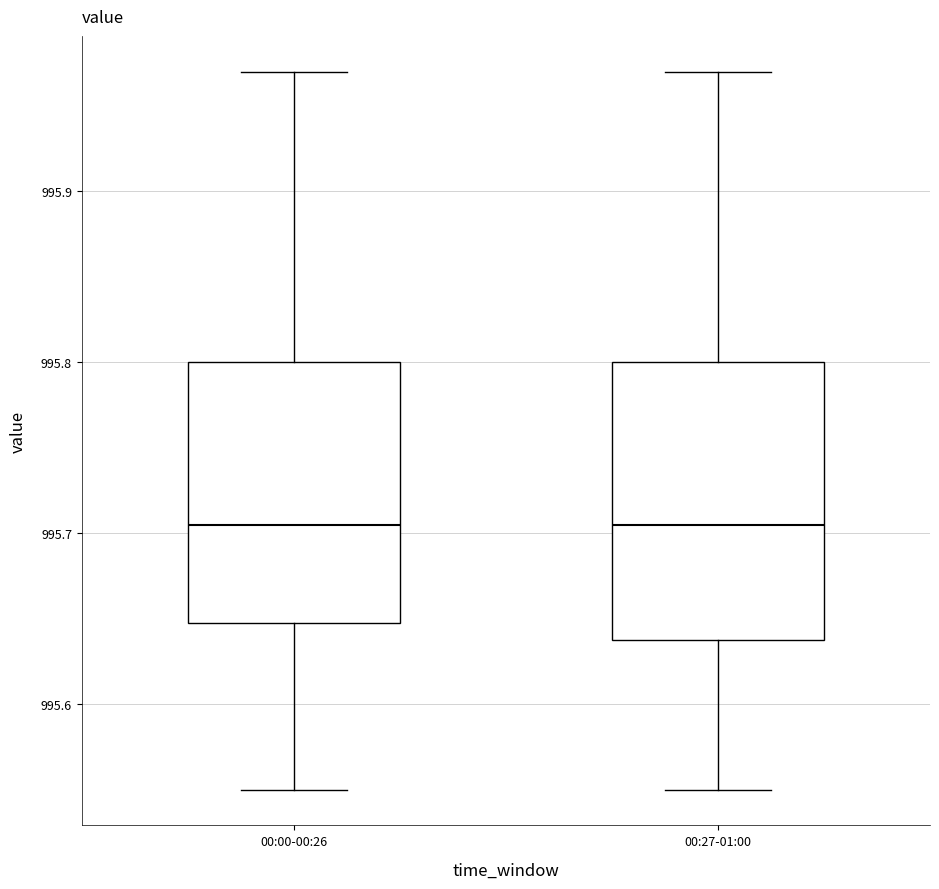

Reading left to right, read every box against the y-axis: the position of its median line, the range the box covers, and the ends of its whiskers. The values are not printed on the chart, so give them approximately, as read against the axis.

00:00-00:26: median 995.71, box 995.65 to 995.80, whiskers 995.55 to 995.97
00:27-01:00: median 995.71, box 995.64 to 995.80, whiskers 995.55 to 995.97